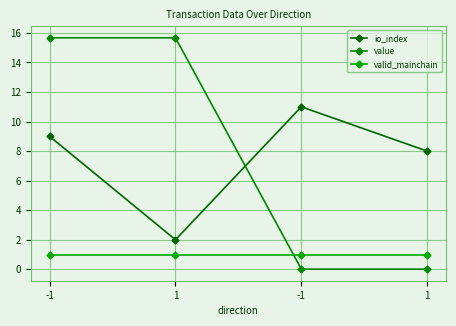

What is the approximate value of value at -1?

15.7